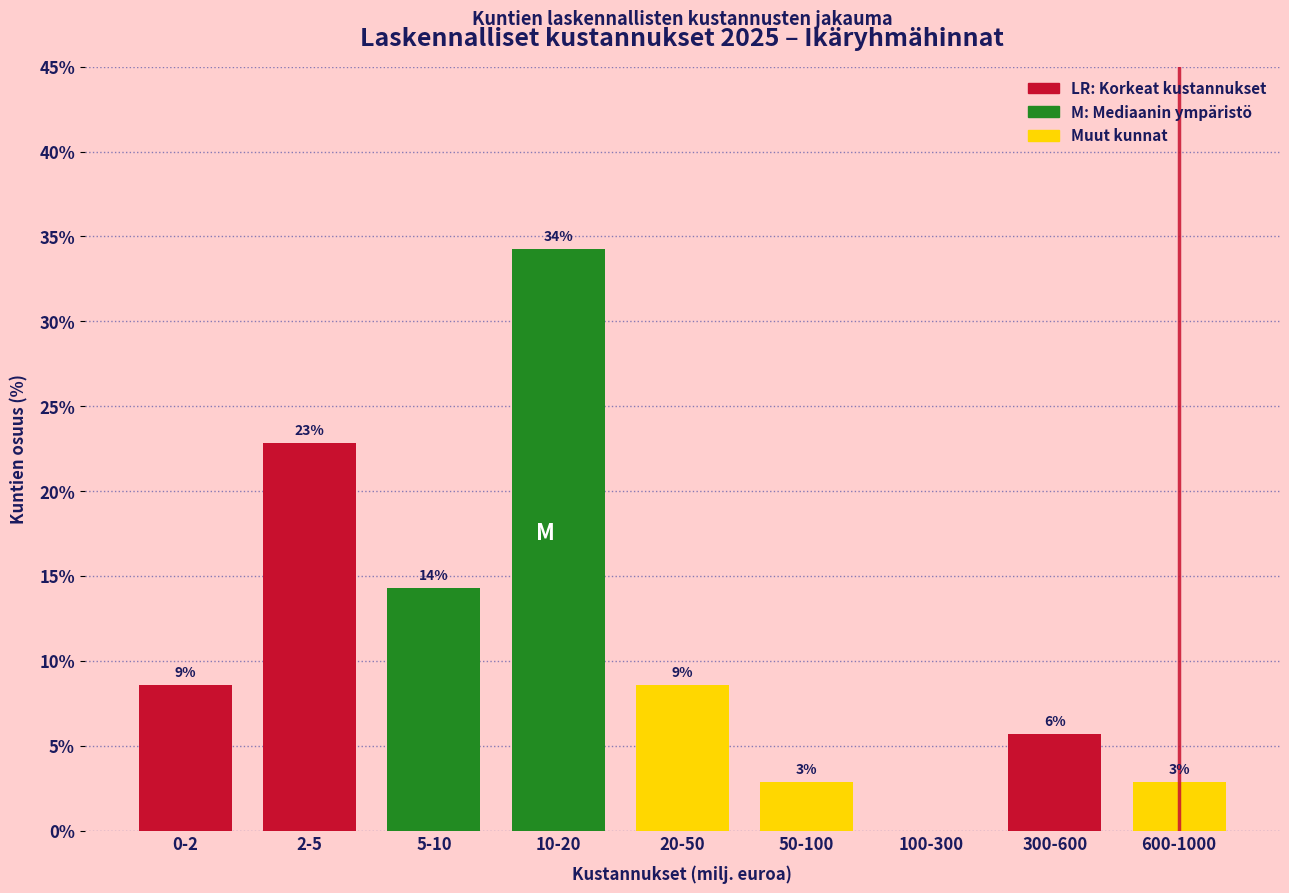

Are the bars horizontal?

No